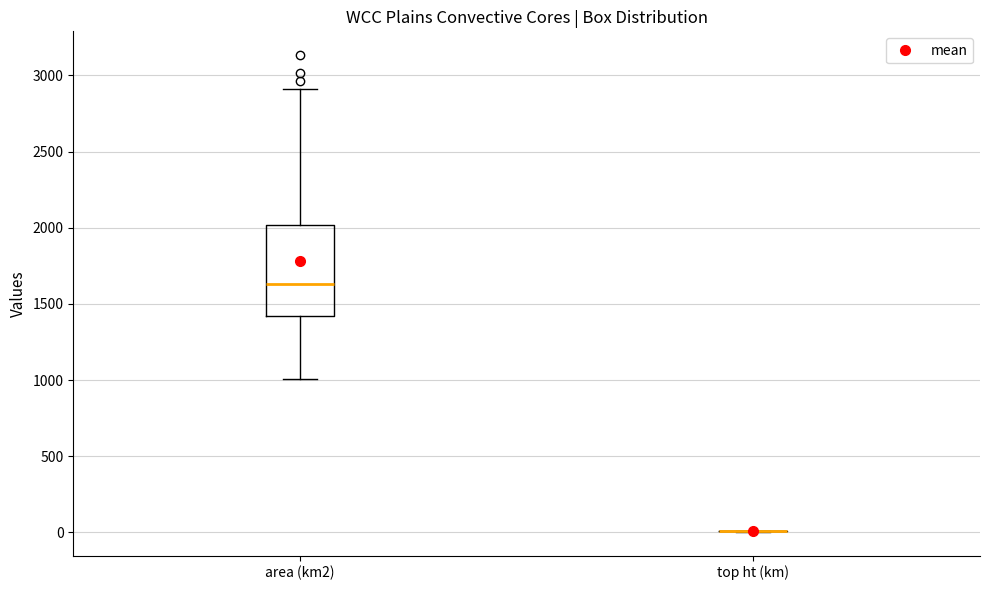

Which box is the tallest, from its lower edge to its upper edge?

area (km2)